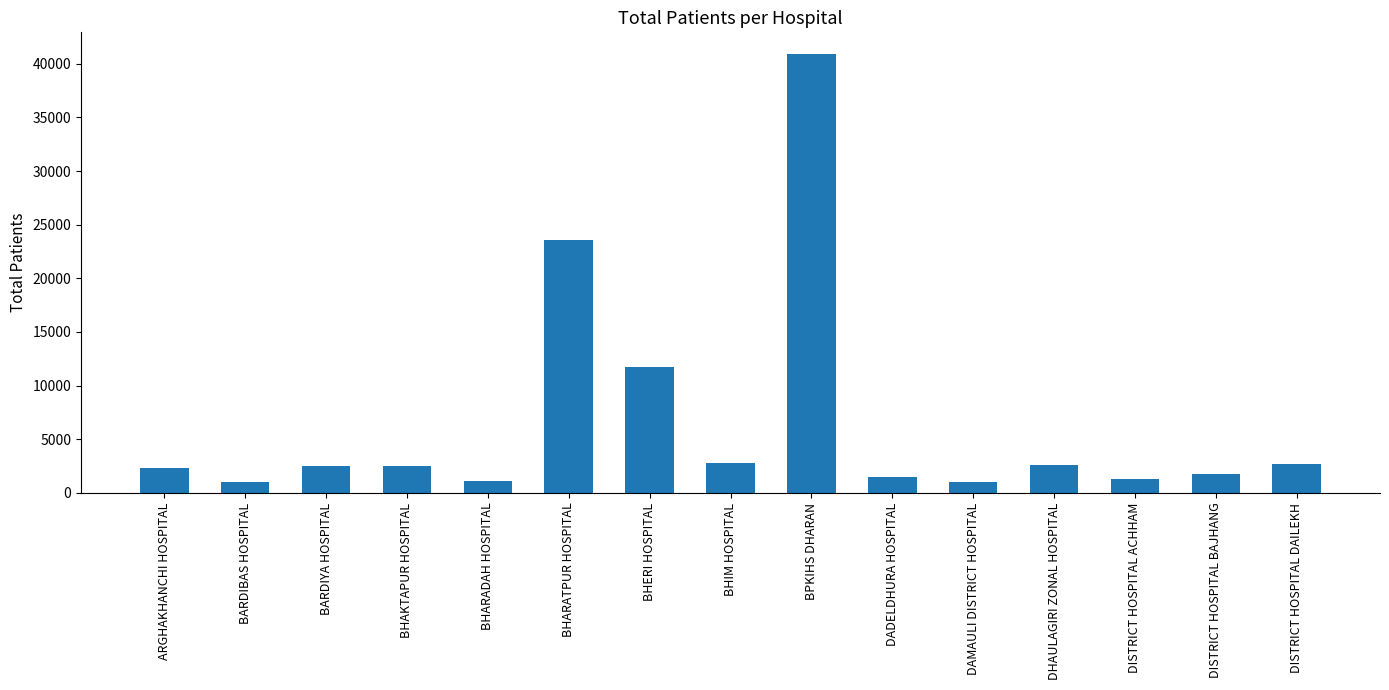

What is the label of the 14th bar from the right?

BARDIBAS HOSPITAL